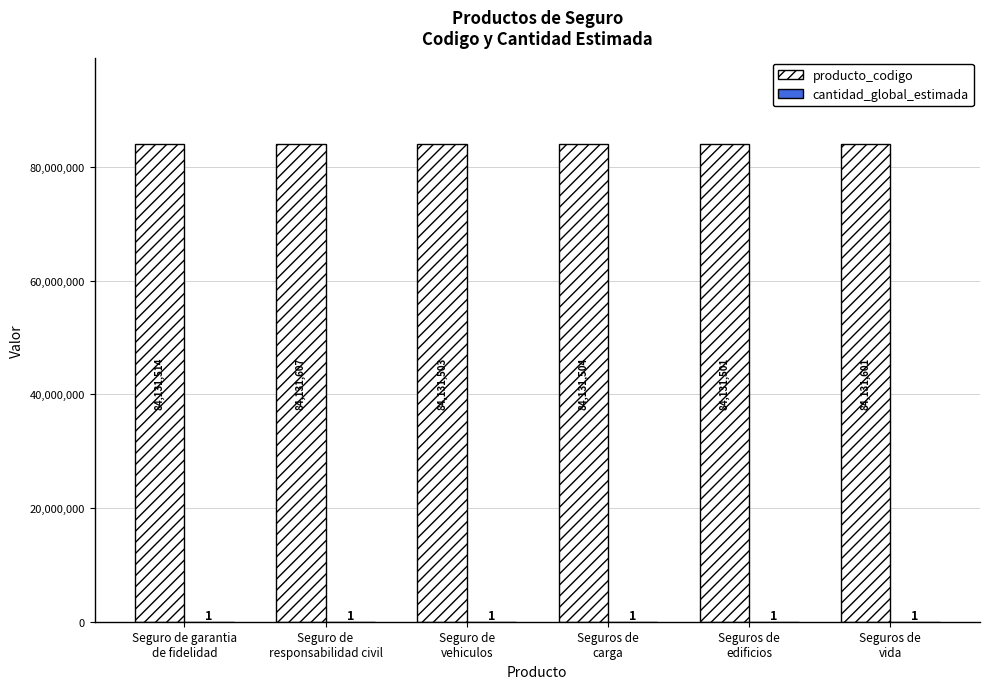

Which series has the largest total across all categories?

producto_codigo